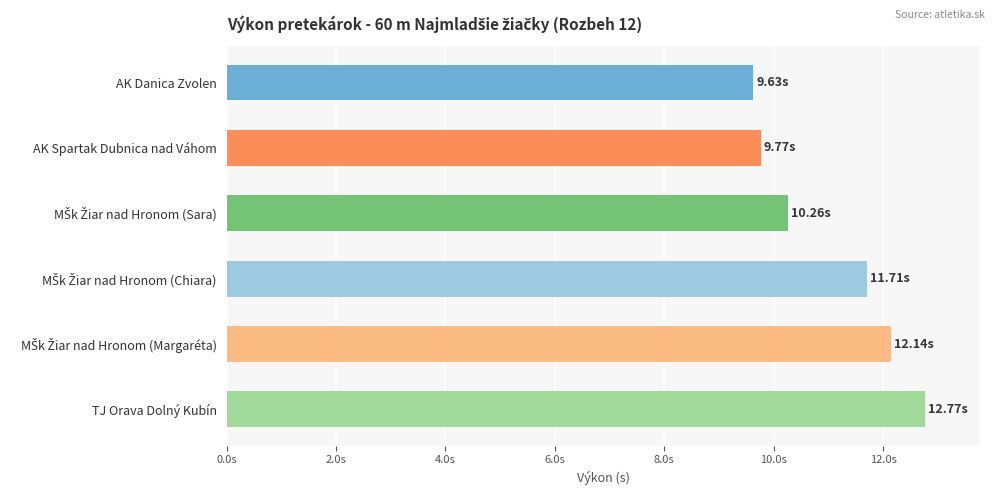

Which category has the highest value across all series?

TJ Orava Dolný Kubín